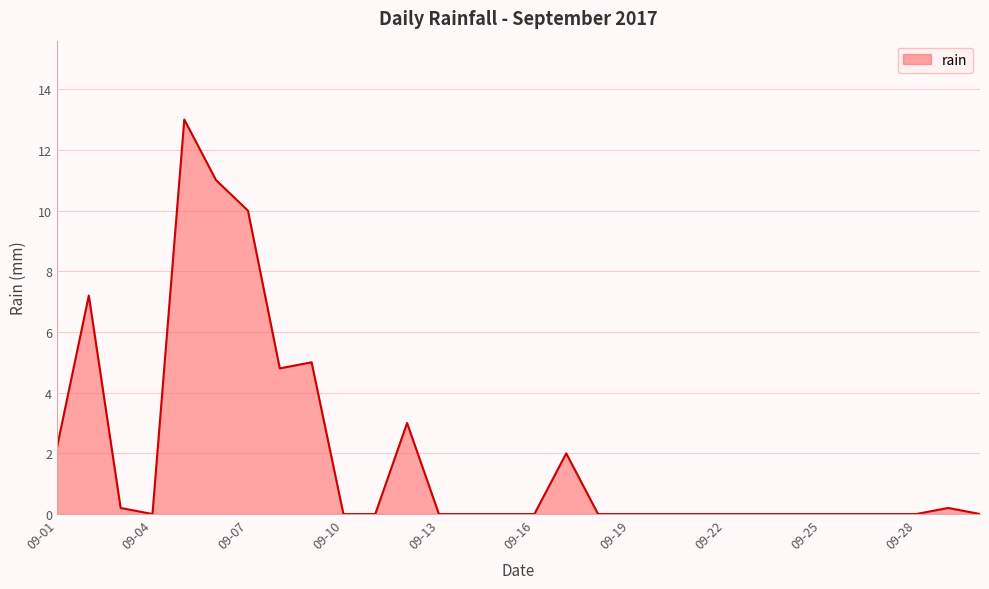

What is the average value?

2.0